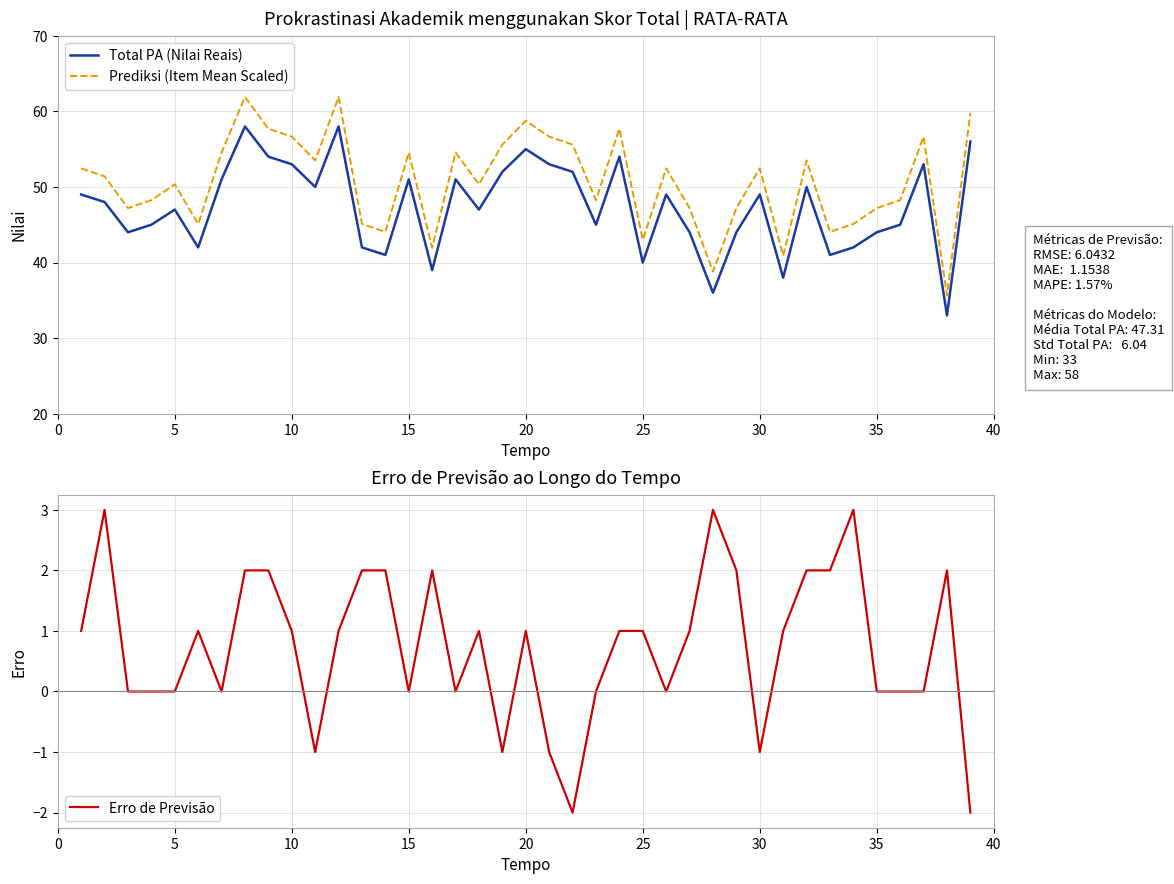

Reading right to left, what are all the values shown in this chart?

Total PA (Nilai Reais): 56.0	33.0	53.0	45.0	44.0	42.0	41.0	50.0	38.0	49.0	44.0	36.0	44.0	49.0	40.0	54.0	45.0	52.0	53.0	55.0	52.0	47.0	51.0	39.0	51.0	41.0	42.0	58.0	50.0	53.0	54.0	58.0	51.0	42.0	47.0	45.0	44.0	48.0	49.0
Prediksi (Item Mean Scaled): 59.8	35.6	56.7	48.2	47.2	45.1	44.1	53.5	40.9	52.5	47.2	38.8	47.2	52.5	43.0	57.7	48.2	55.6	56.7	58.8	55.6	50.4	54.6	42.0	54.6	44.1	45.1	61.9	53.5	56.7	57.7	61.9	54.6	45.1	50.4	48.2	47.2	51.4	52.5
Erro de Previsão: -2.0	2.0	0.0	0.0	0.0	3.0	2.0	2.0	1.0	-1.0	2.0	3.0	1.0	0.0	1.0	1.0	0.0	-2.0	-1.0	1.0	-1.0	1.0	0.0	2.0	0.0	2.0	2.0	1.0	-1.0	1.0	2.0	2.0	0.0	1.0	0.0	0.0	0.0	3.0	1.0